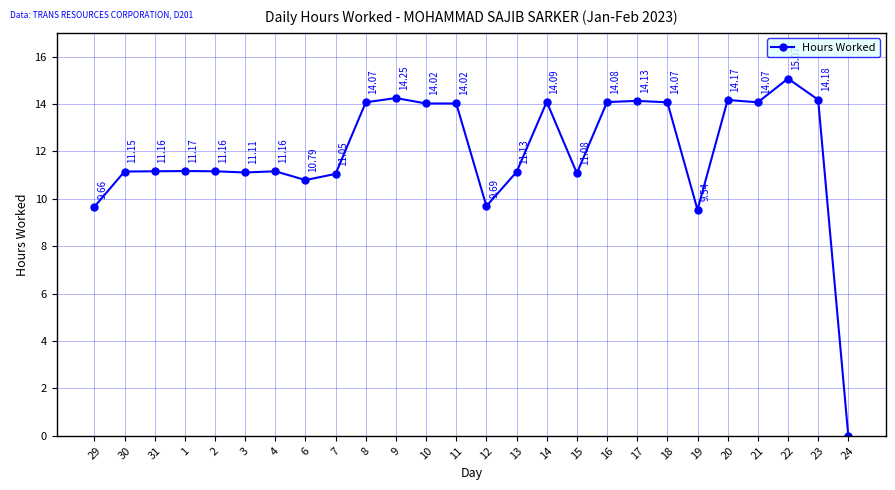

At which label does the data first exceed 11?

30